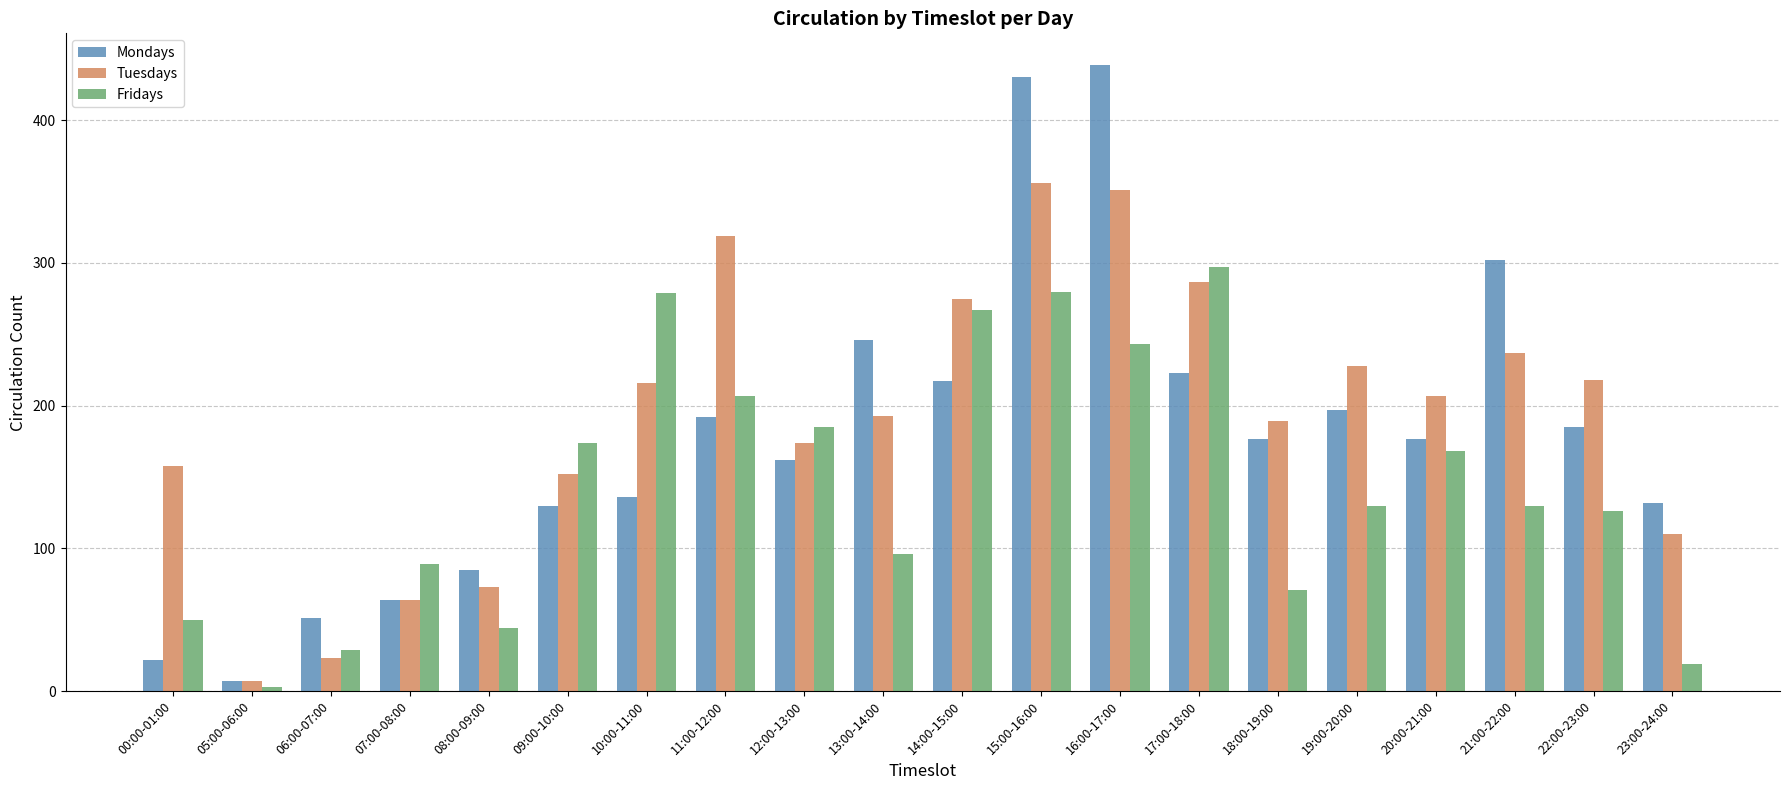

Which series has the widest spread of values?

Mondays